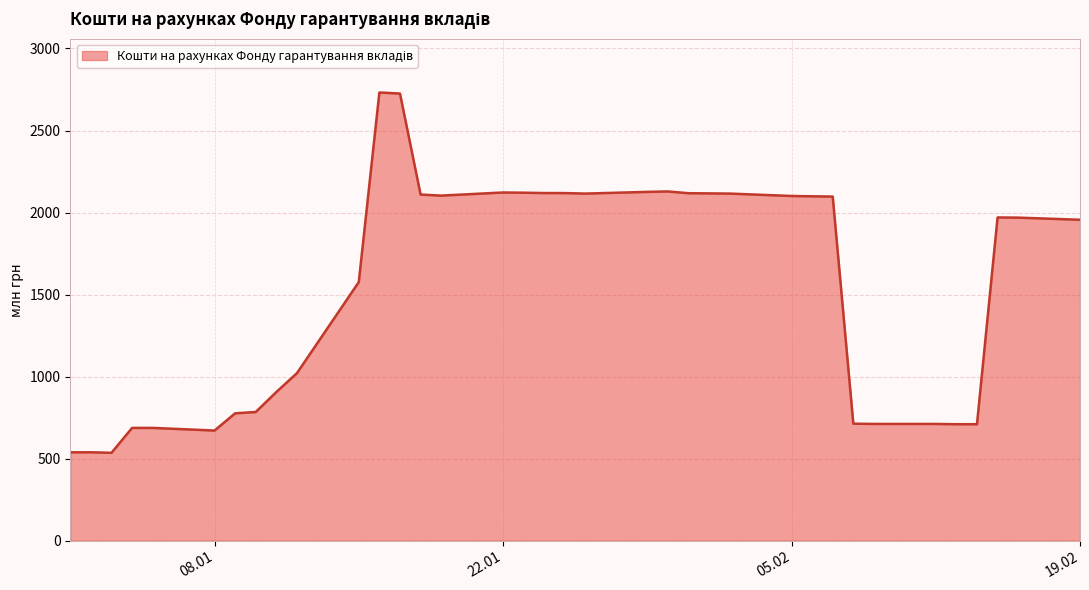

What is the difference between the maximum and minimum values?

2195.8